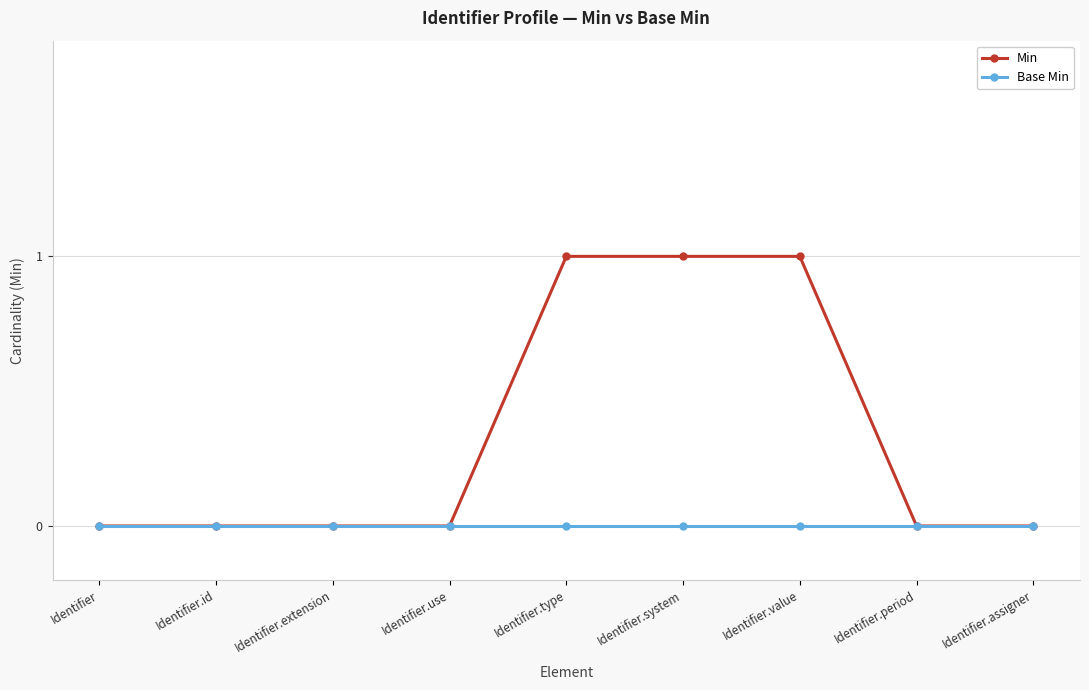

What is the difference between the maximum and minimum values in the Min series?

1